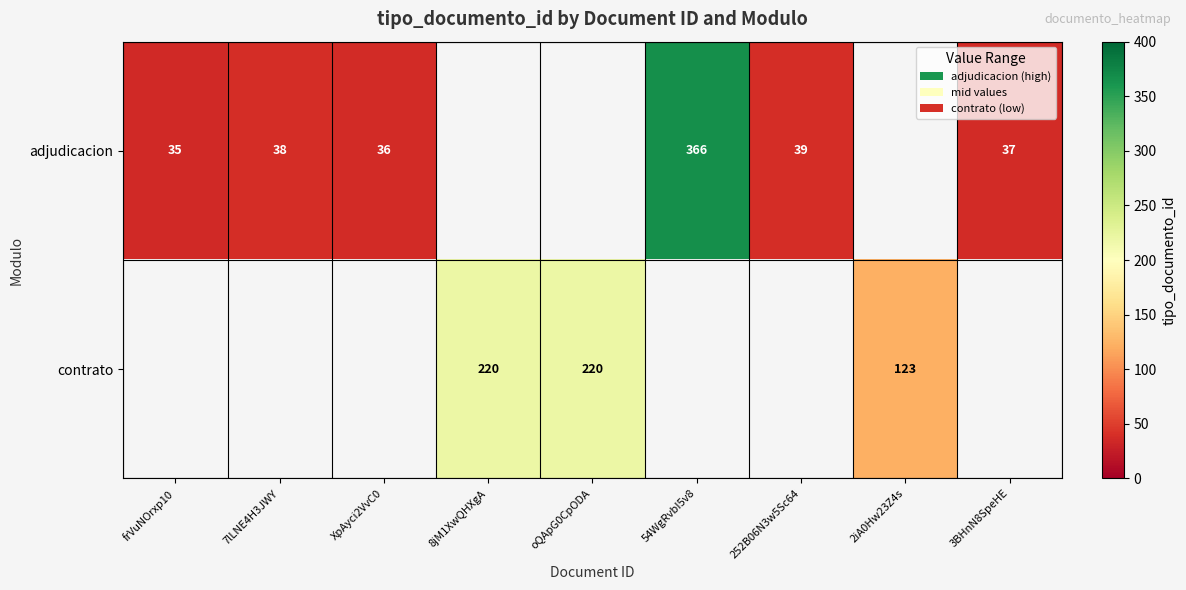

The contrato series shows 220 at oQApG0CpODA. True or false?

True